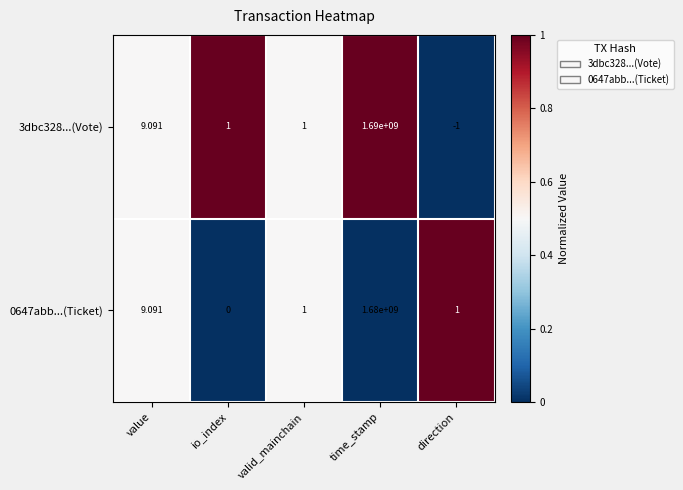

How many data points in 3dbc328...(Vote) are less than 1?

1